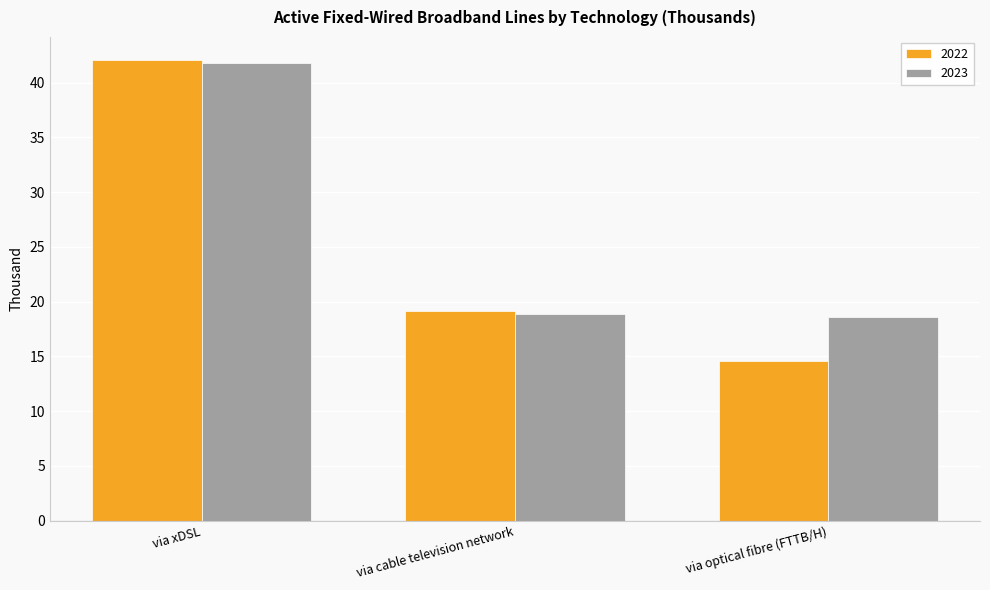

Which category has the highest value in the 2023 series?

via xDSL